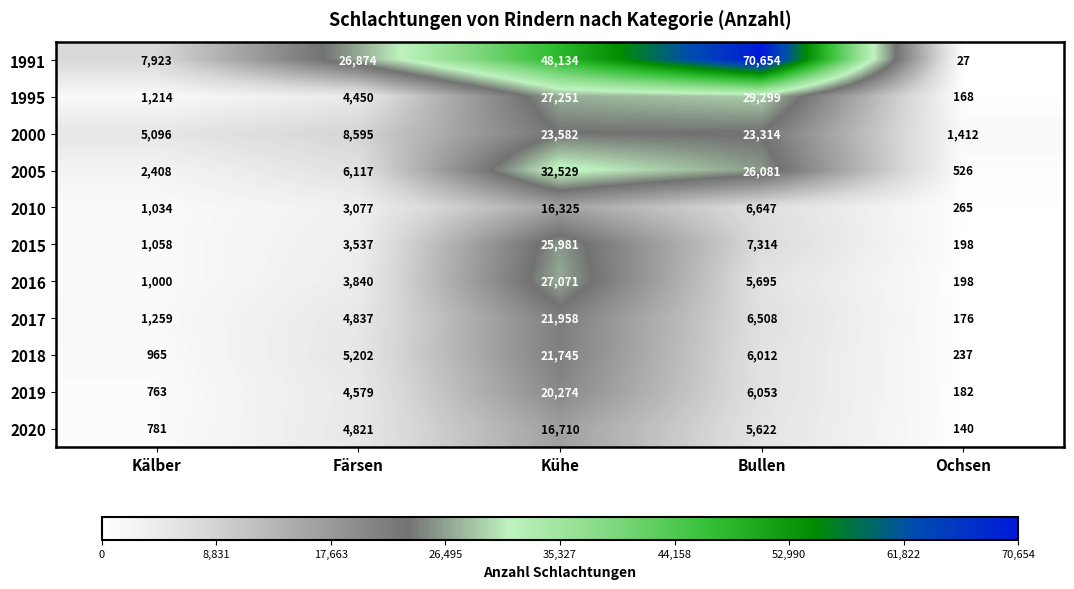

How many distinct data groups are displayed?

11